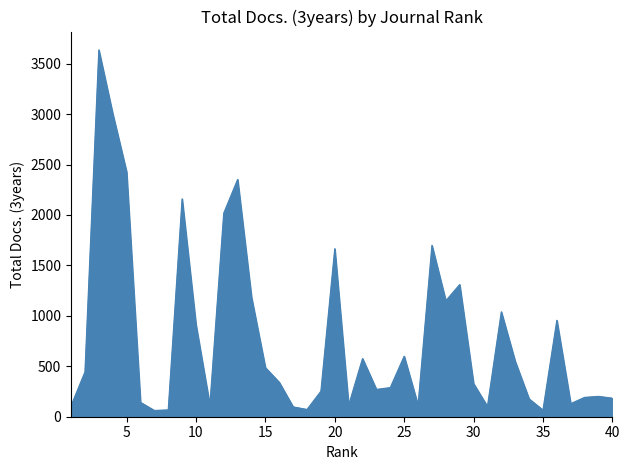

What is the greatest value displayed?

3636